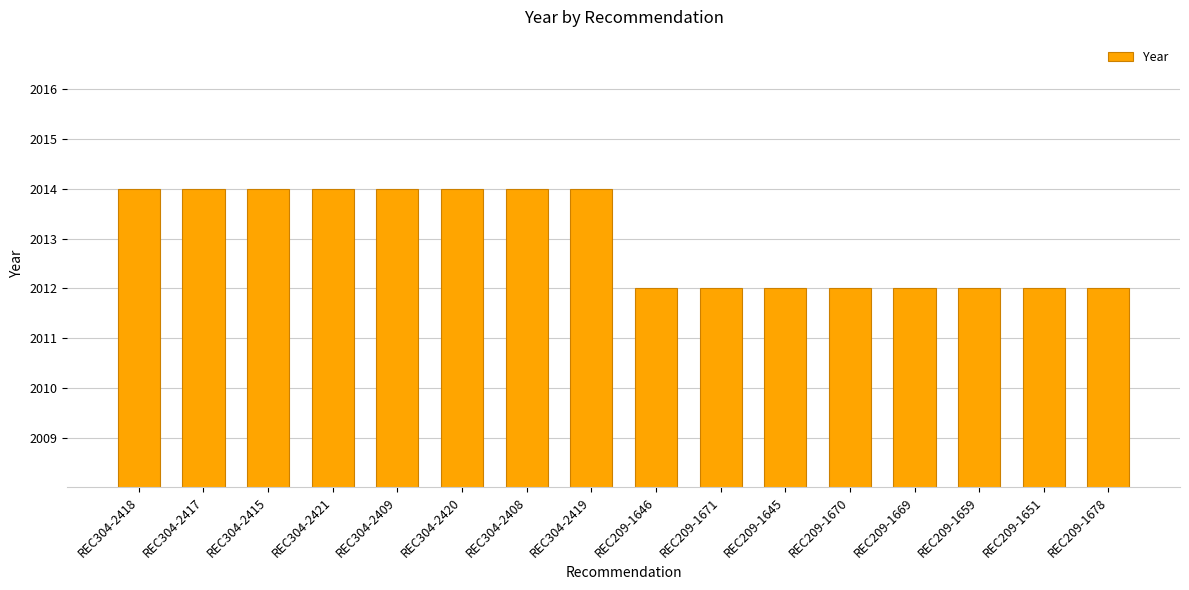

What is the label of the 14th bar from the left?

REC209-1659